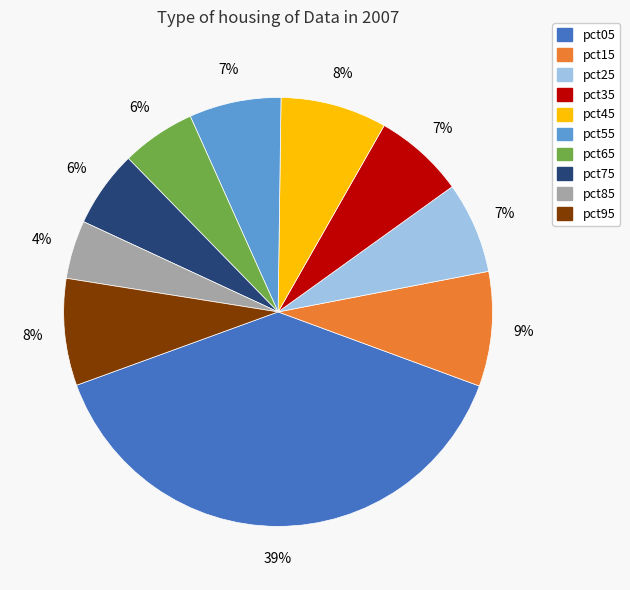

To the nearest percent, what is the combined percentage of pct85 and pct35?

11%